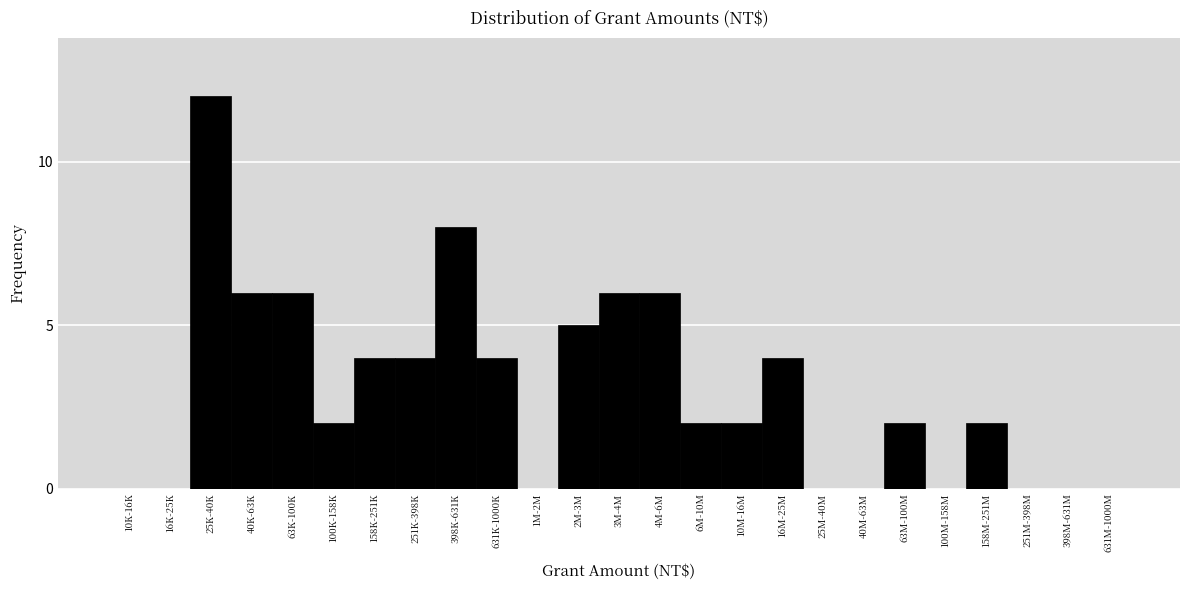

Reading left to right, list all the values displayed in this chart.

10K-16K=0	16K-25K=0	25K-40K=12	40K-63K=6	63K-100K=6	100K-158K=2	158K-251K=4	251K-398K=4	398K-631K=8	631K-1000K=4	1M-2M=0	2M-3M=5	3M-4M=6	4M-6M=6	6M-10M=2	10M-16M=2	16M-25M=4	25M-40M=0	40M-63M=0	63M-100M=2	100M-158M=0	158M-251M=2	251M-398M=0	398M-631M=0	631M-1000M=0